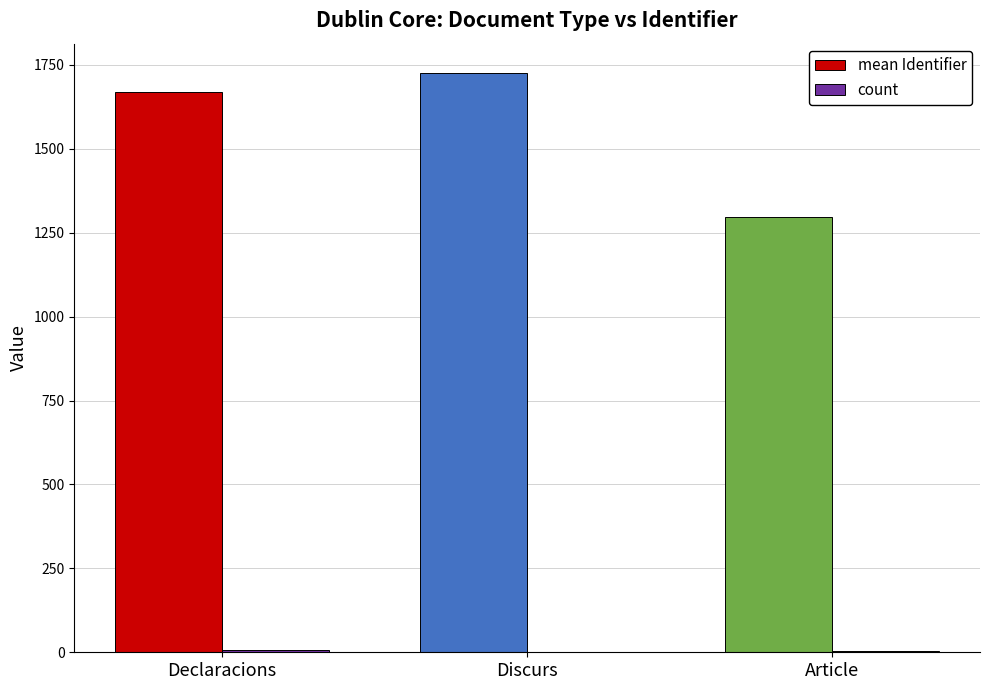

What is the total value across all series at Declaracions?

1674.2